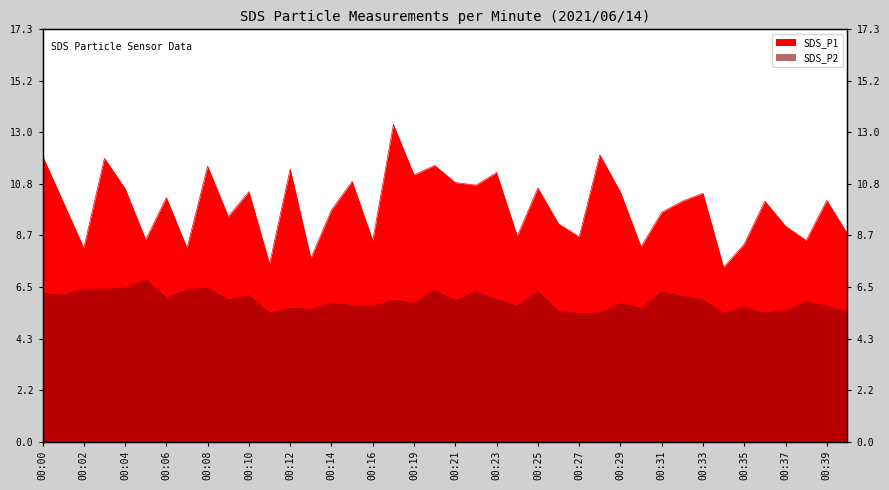

Rank the series by their average value, from lowest to highest.

SDS_P2, SDS_P1